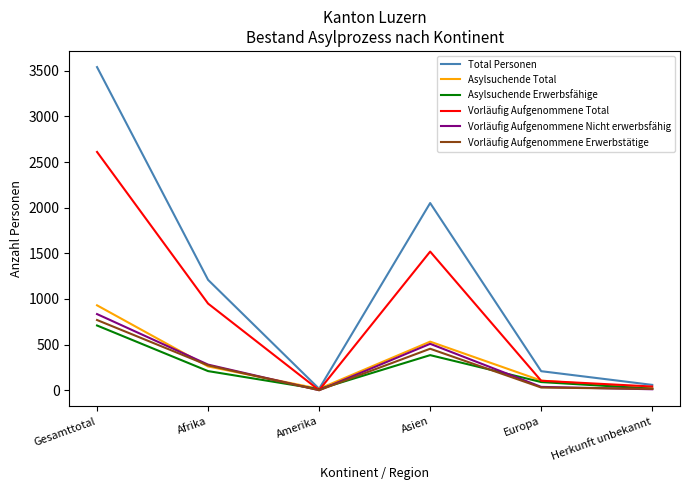

At which label is Total Personen closest to 1778?

Asien